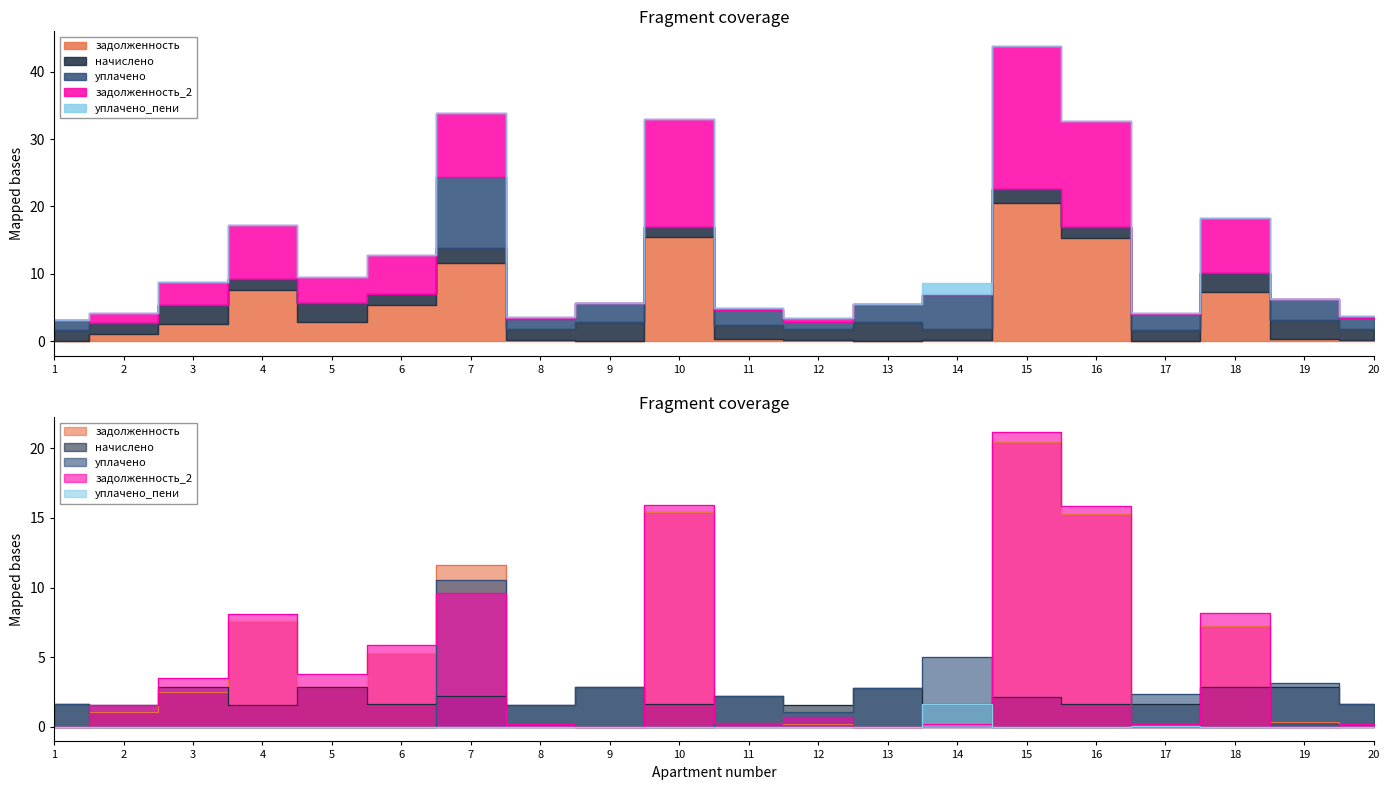

Which series has the widest spread of values?

задолженность_2